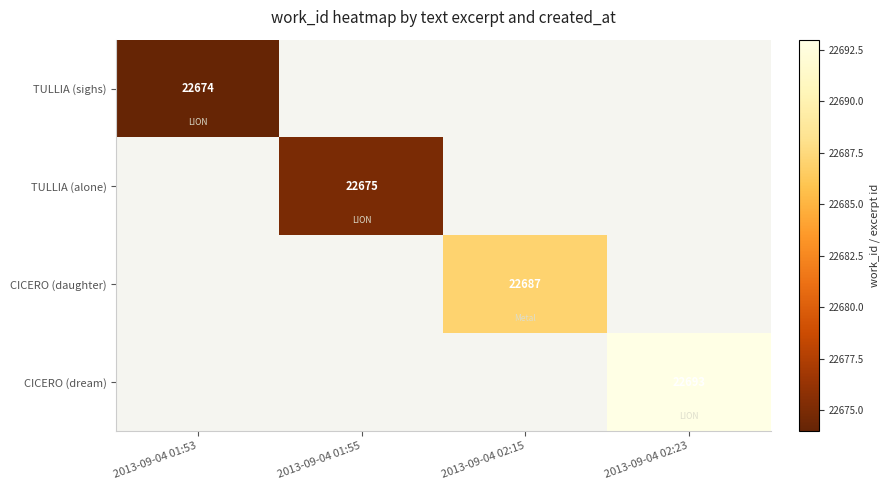

What is the maximum value shown in the chart?

22693.0